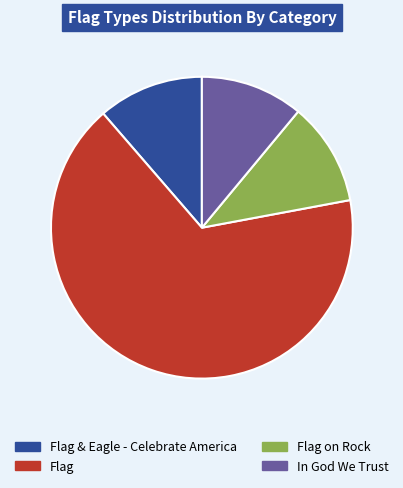

Which slice is the largest?

Flag